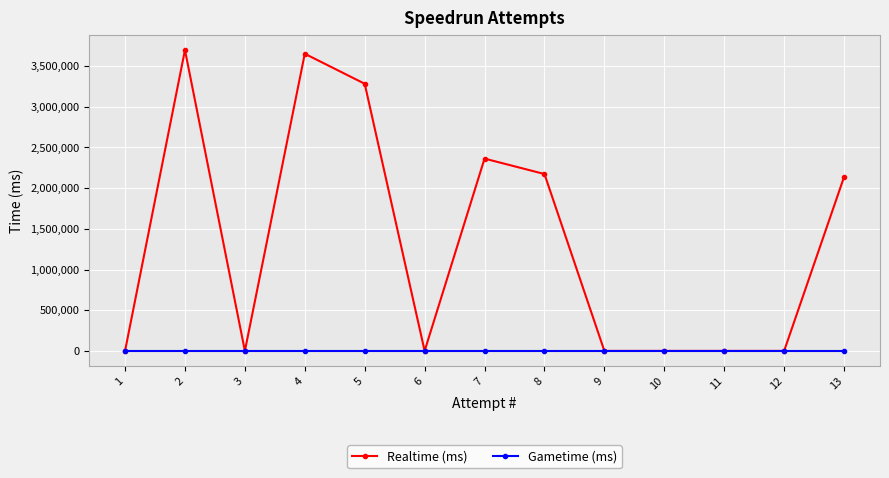

At which category does the chart reach its minimum across all series?

12